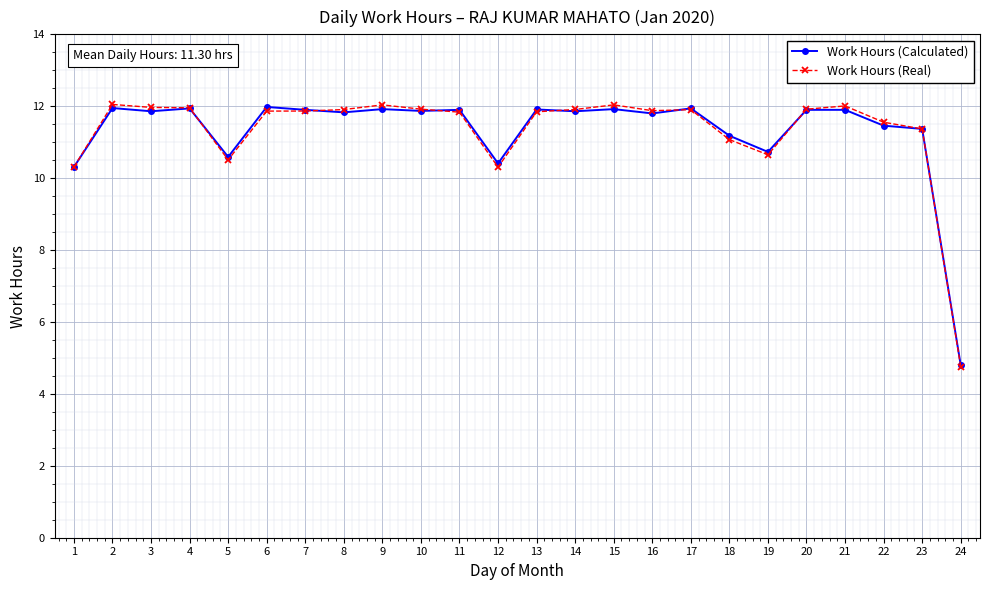

True or false: Work Hours (Real) has more than 1 points higher than both neighbors.

True